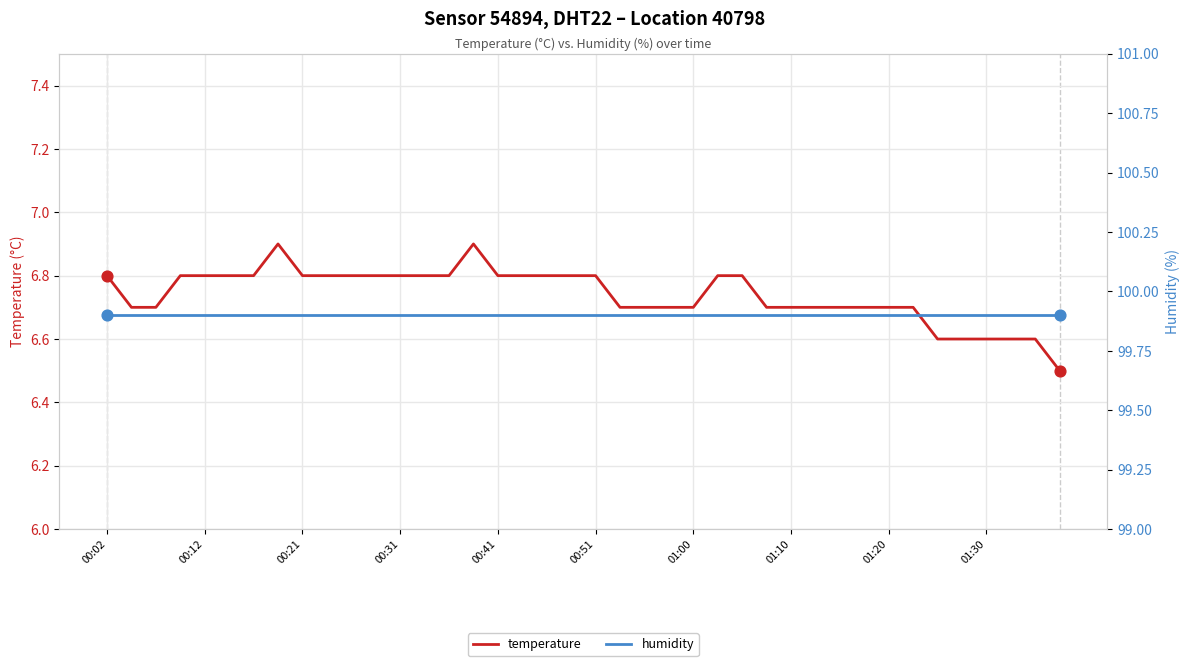

Which series reaches the minimum Y coordinate?

temperature